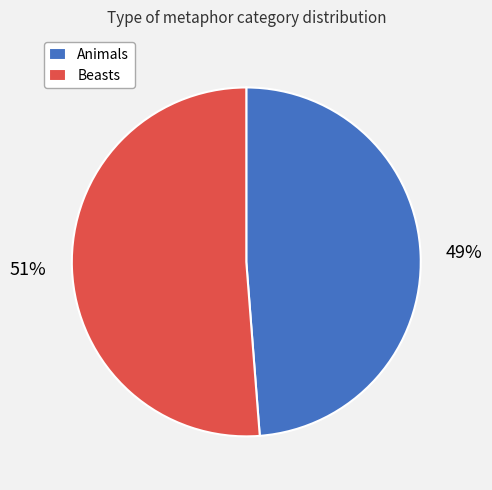

What percentage is the Animals slice, to the nearest percent?

49%